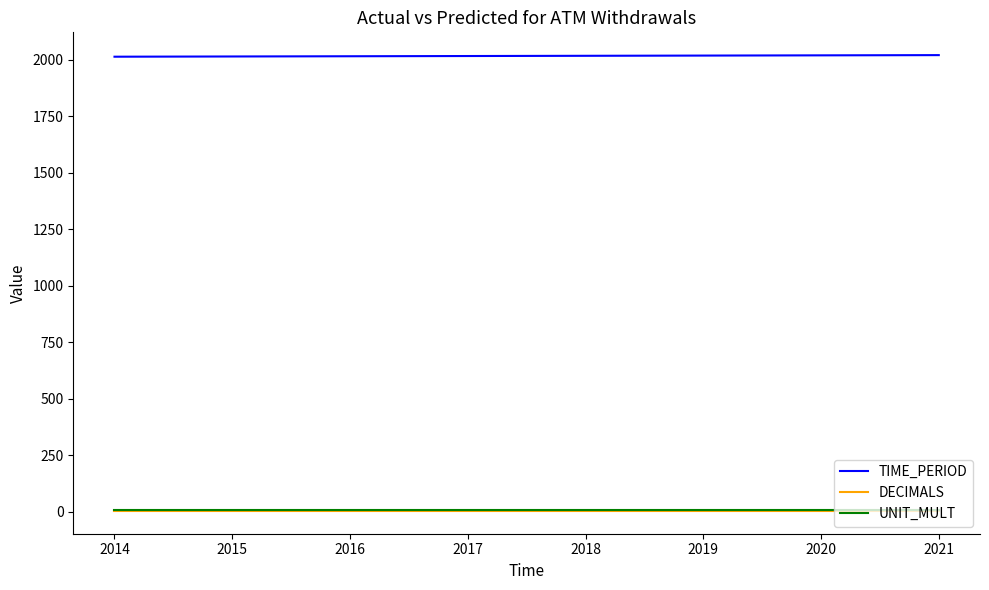

Is it true that DECIMALS equals 3 at 2016?

True